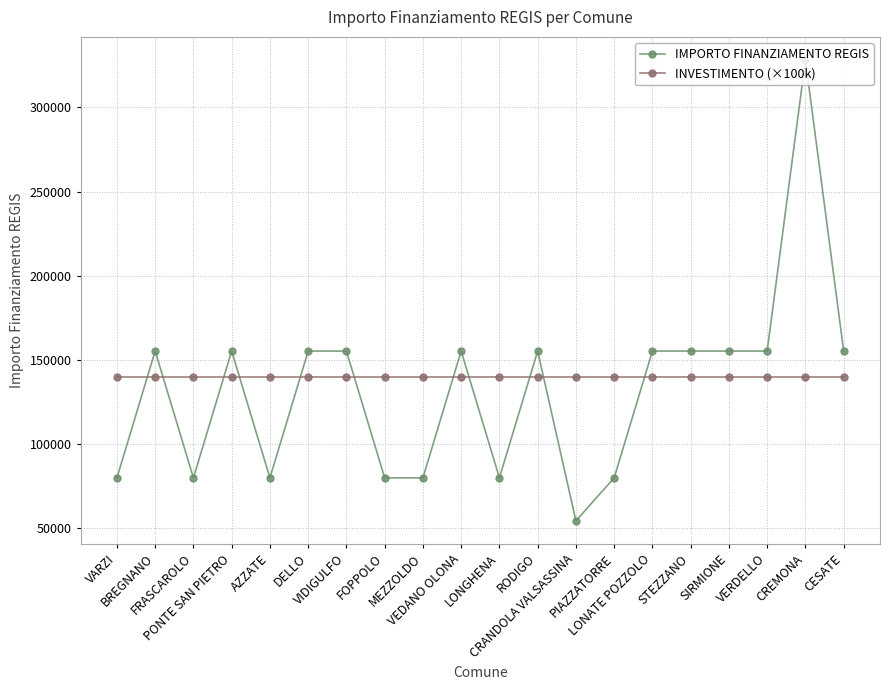

How many lines are shown in the chart?

2